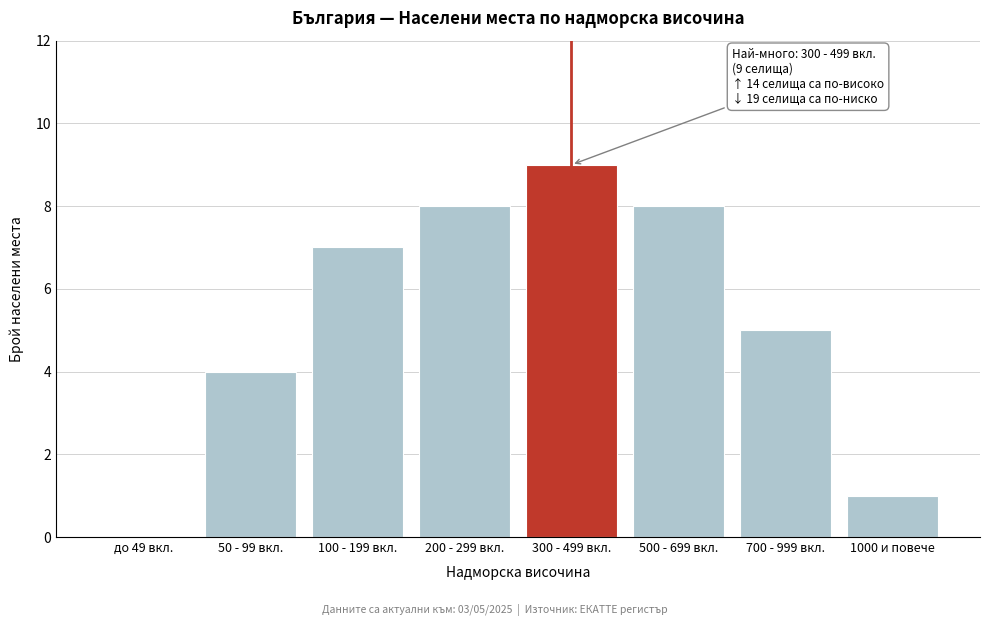

Reading left to right, what are all the values shown in this chart?

до 49 вкл.=0	50 - 99 вкл.=4	100 - 199 вкл.=7	200 - 299 вкл.=8	300 - 499 вкл.=9	500 - 699 вкл.=8	700 - 999 вкл.=5	1000 и повече=1